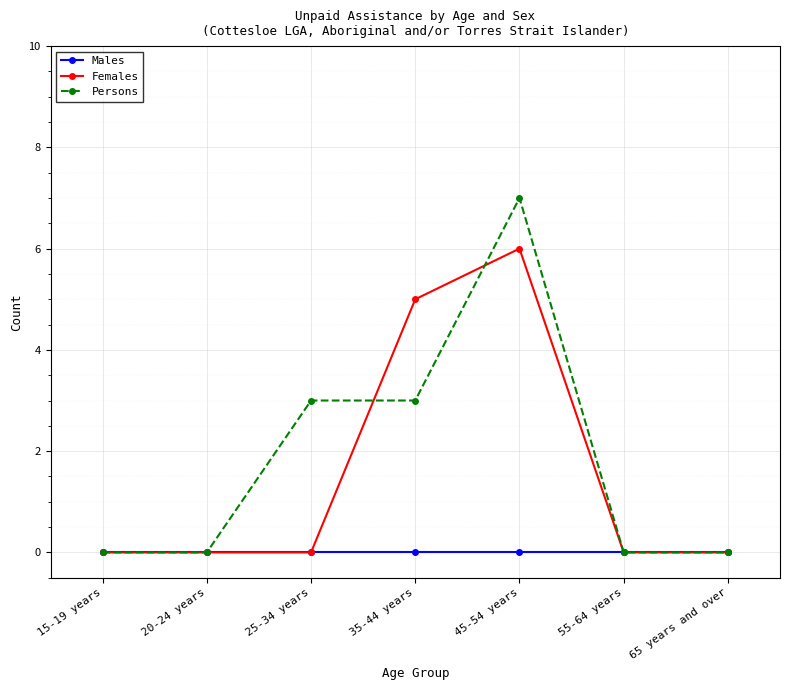

What is the total value across all series at 35-44 years?

8